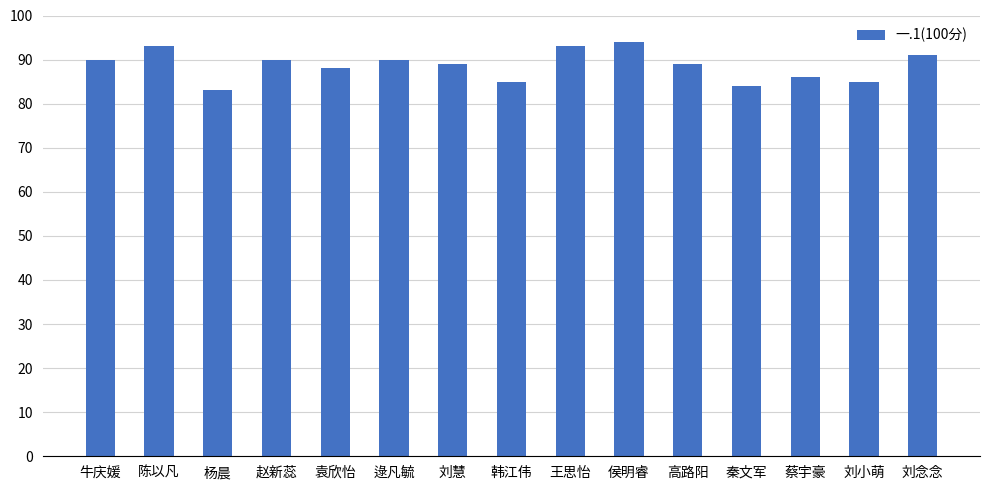

What is the change in value from 赵新蕊 to 蔡宇豪?

-4